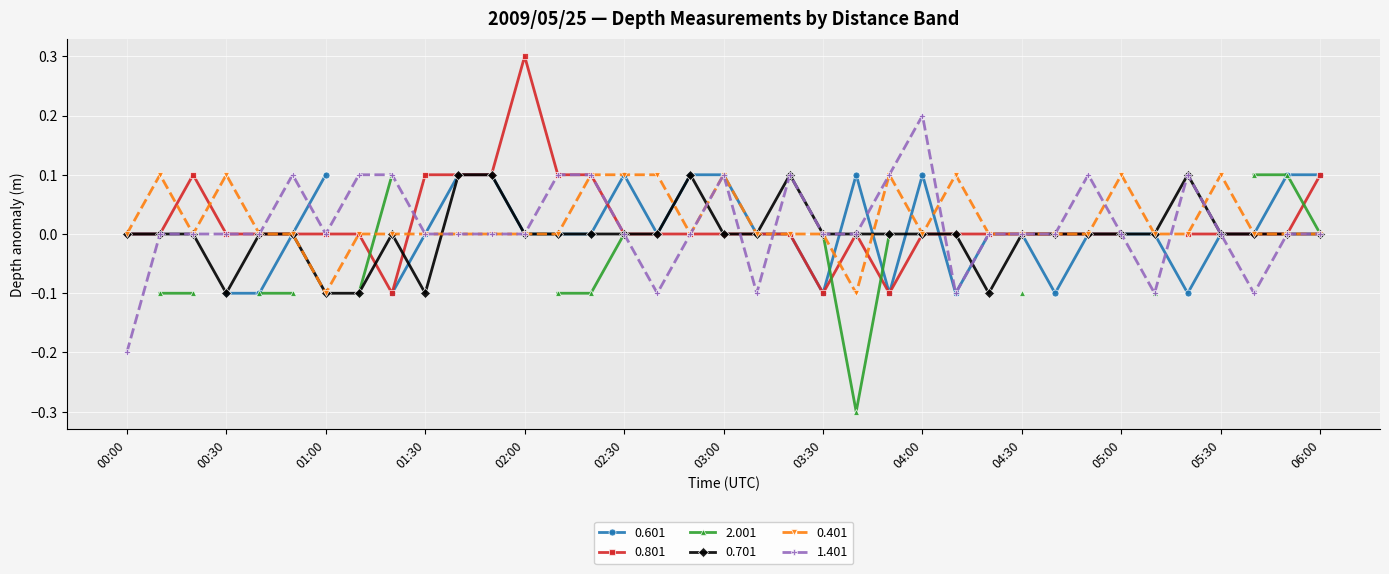

What is the difference between the second highest and minimum values in the 0.701 series?

0.2